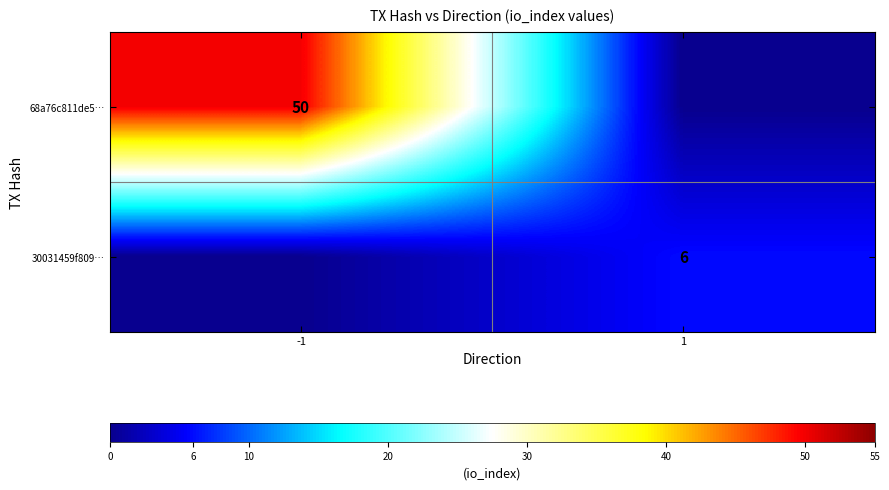

The 68a76c811de5… series shows 68 at -1. True or false?

False